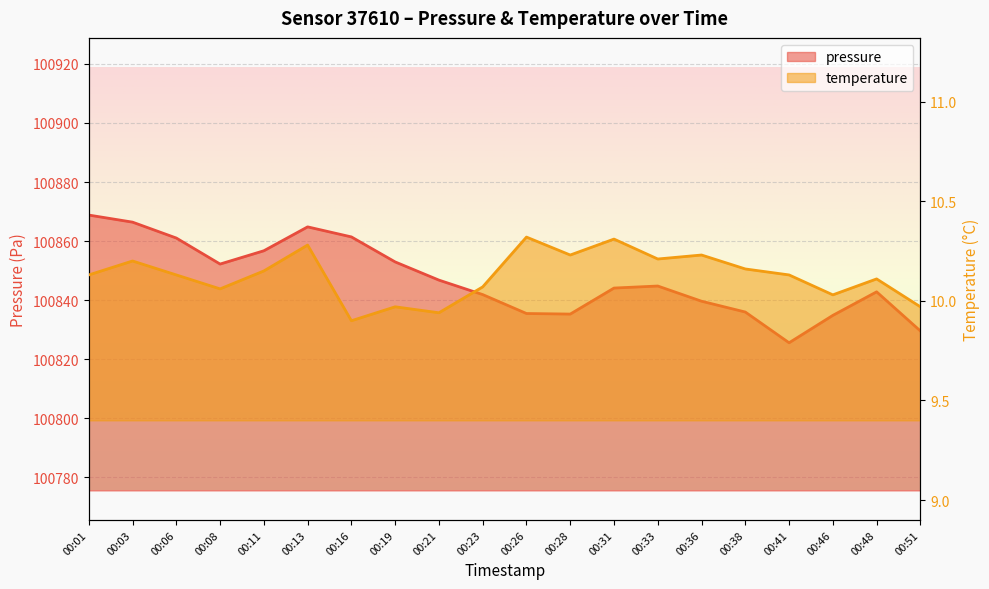

Between 00:48 and 00:38, which is larger?

00:48